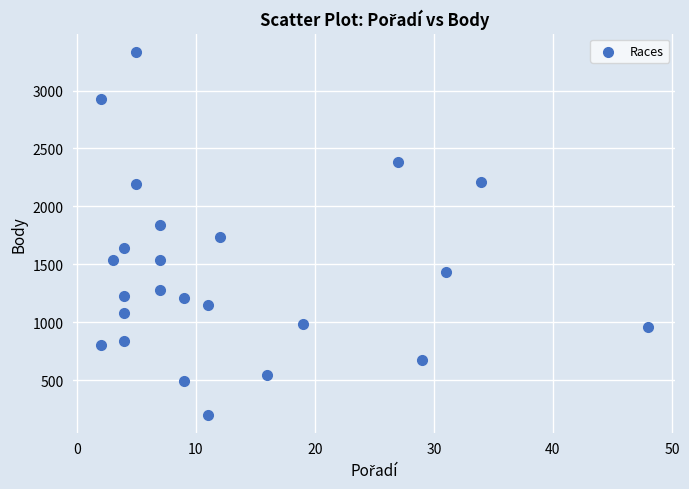

What is the range of Y values (max minus min)?

3132